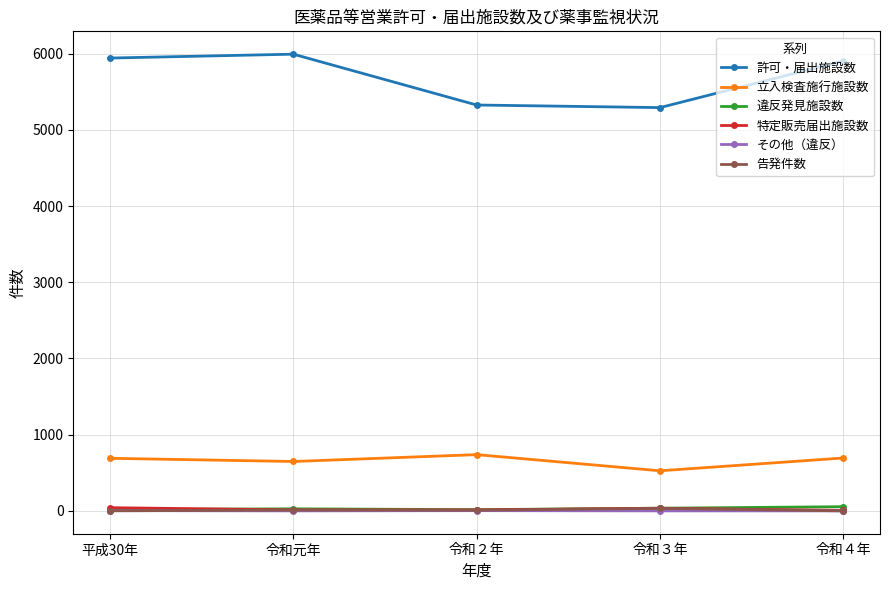

Between 令和２年 and 令和４年, which series saw the biggest shift?

許可・届出施設数